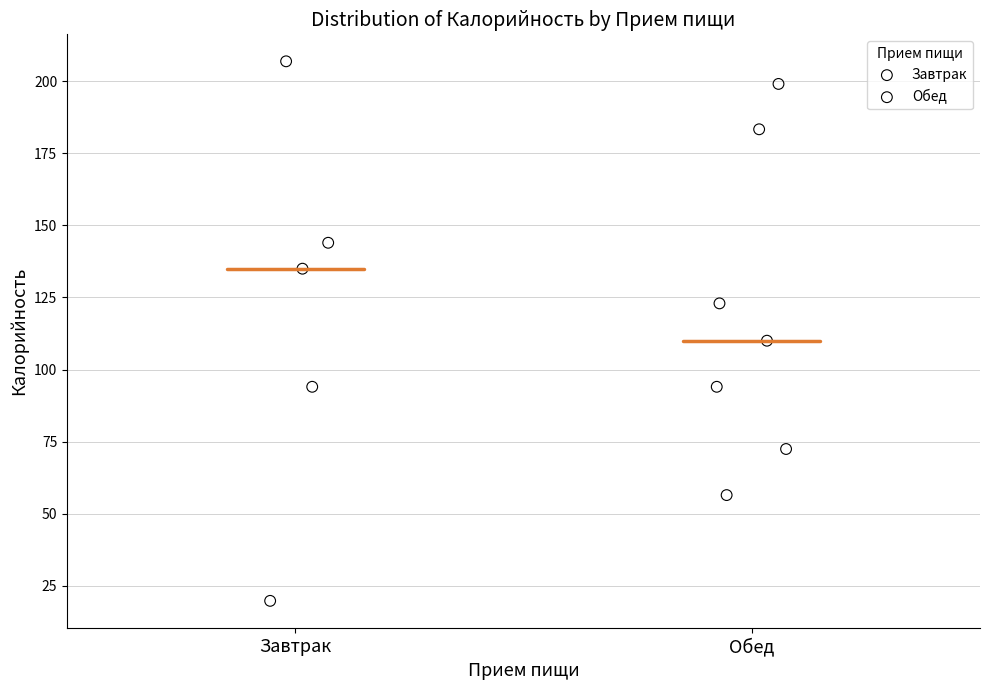

Which series contains the highest Y value?

Завтрак